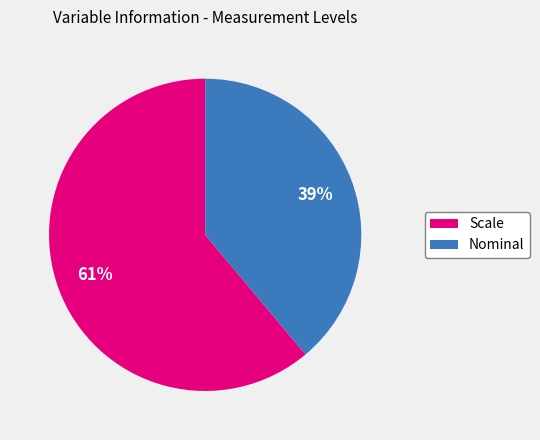

What is the majority slice?

Scale